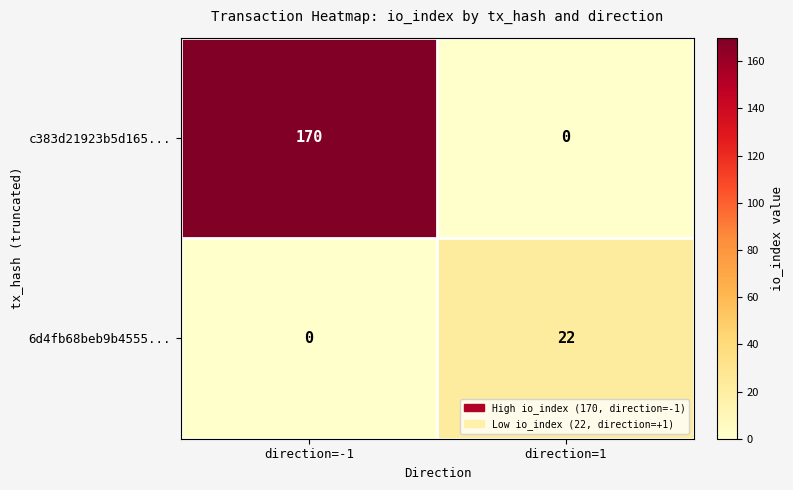

List the series in order of their peak value, highest first.

c383d21923b5d165..., 6d4fb68beb9b4555...